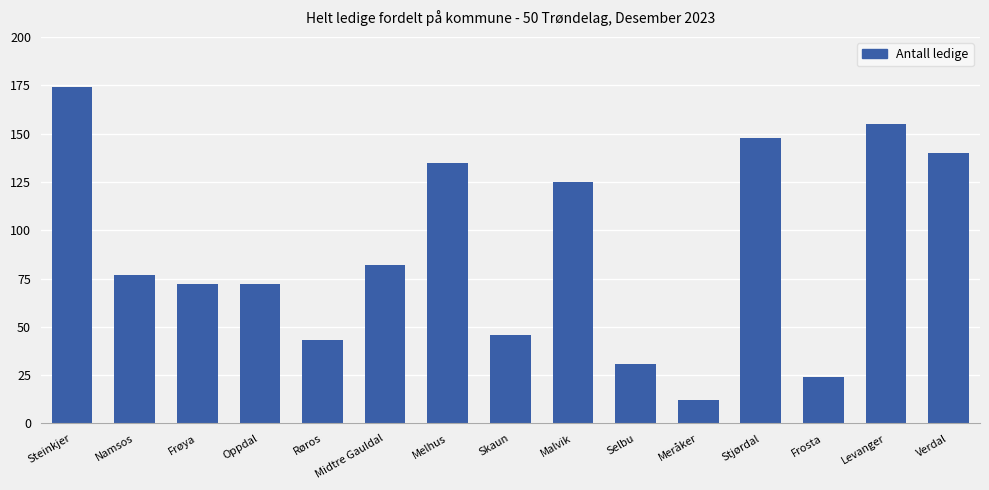

What is the maximum value shown in the chart?

174